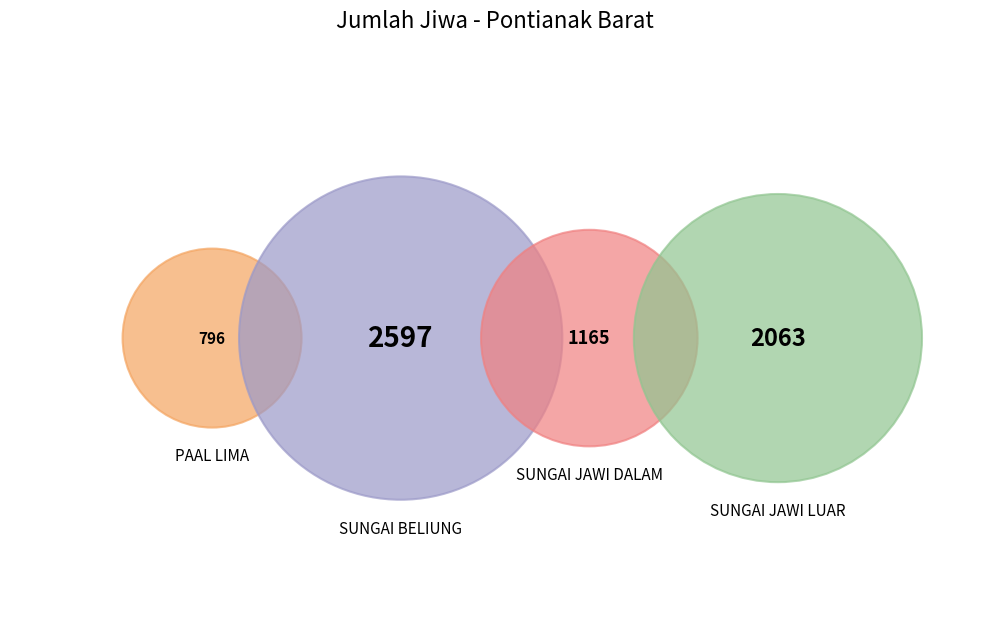

The PAAL LIMA slice represents 4% of the pie. True or false?

False